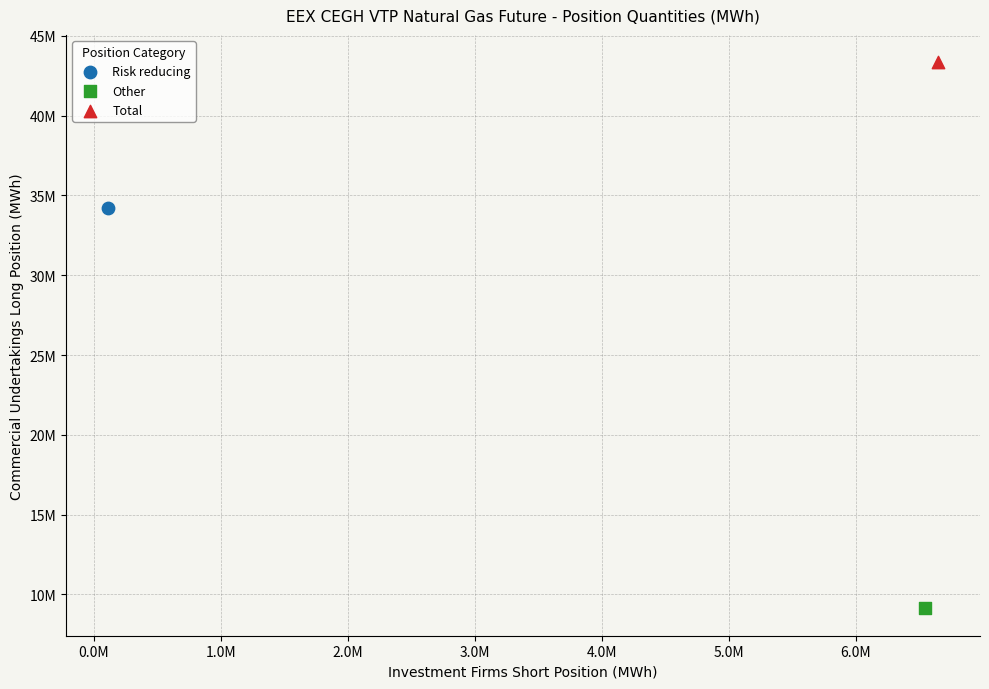

What are all the series names shown in the legend?

Risk reducing, Other, Total